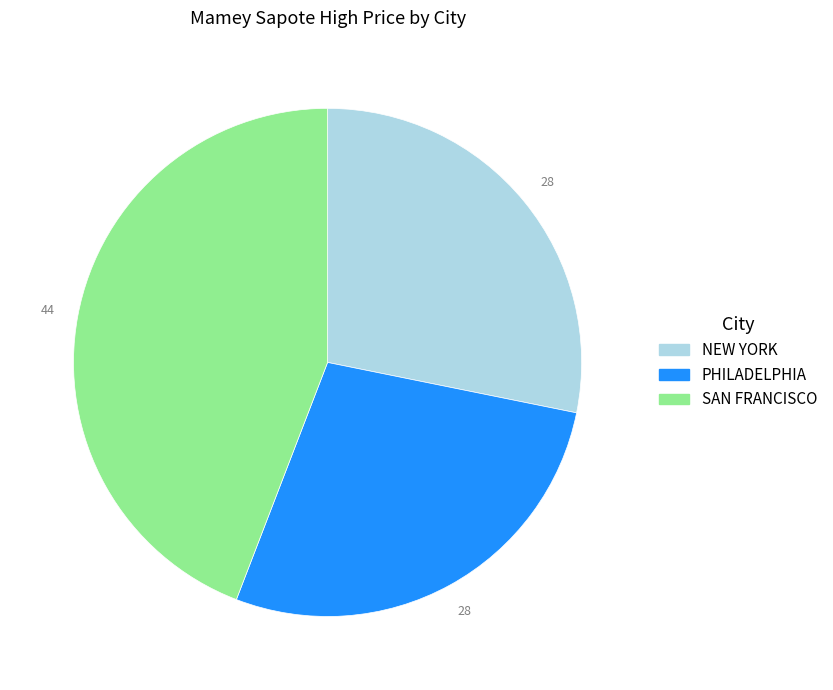

Which slice is the largest?

SAN FRANCISCO